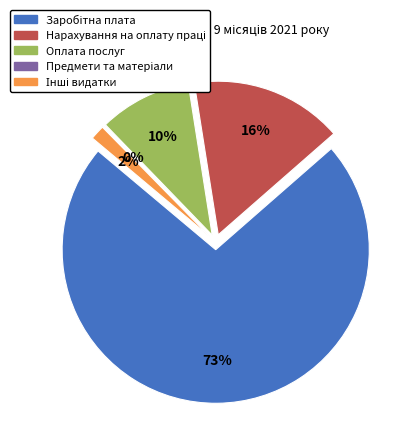

Approximately how many times larger is the value at Оплата послуг compared to Заробітна плата?

0.1